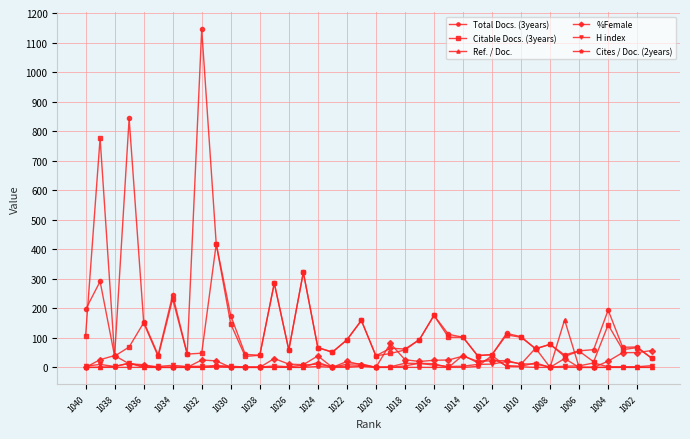

What is the difference between the maximum and minimum values in the Ref. / Doc. series?

161